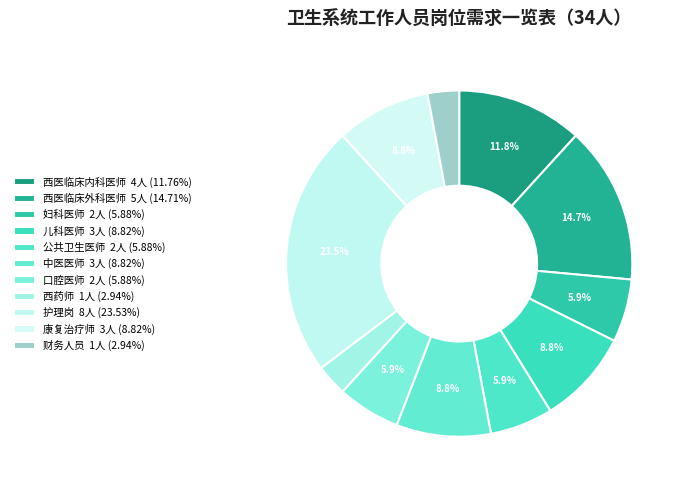

Which slice is the largest?

护理岗